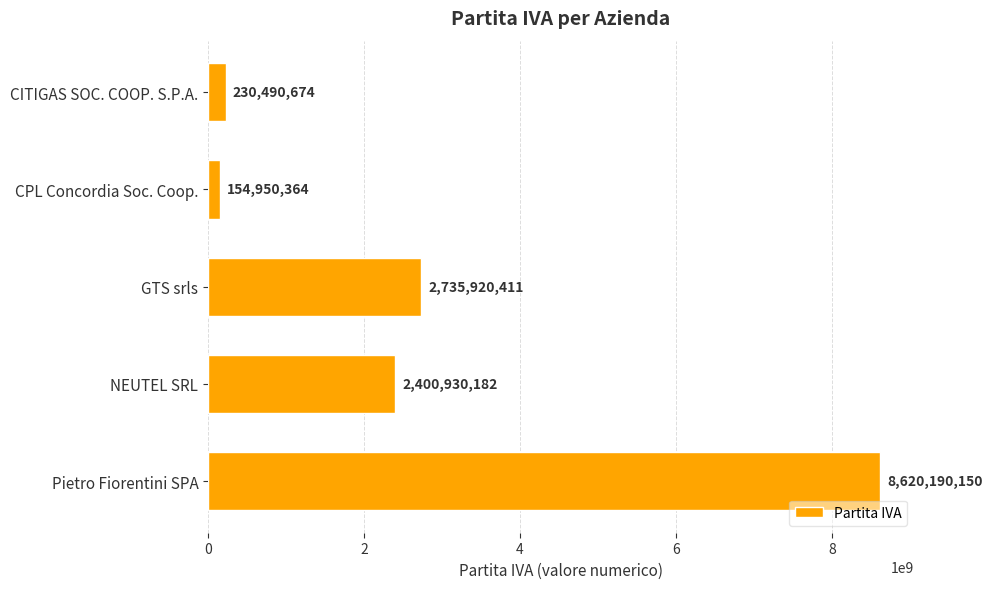

The value at GTS srls is 1482352230. True or false?

False